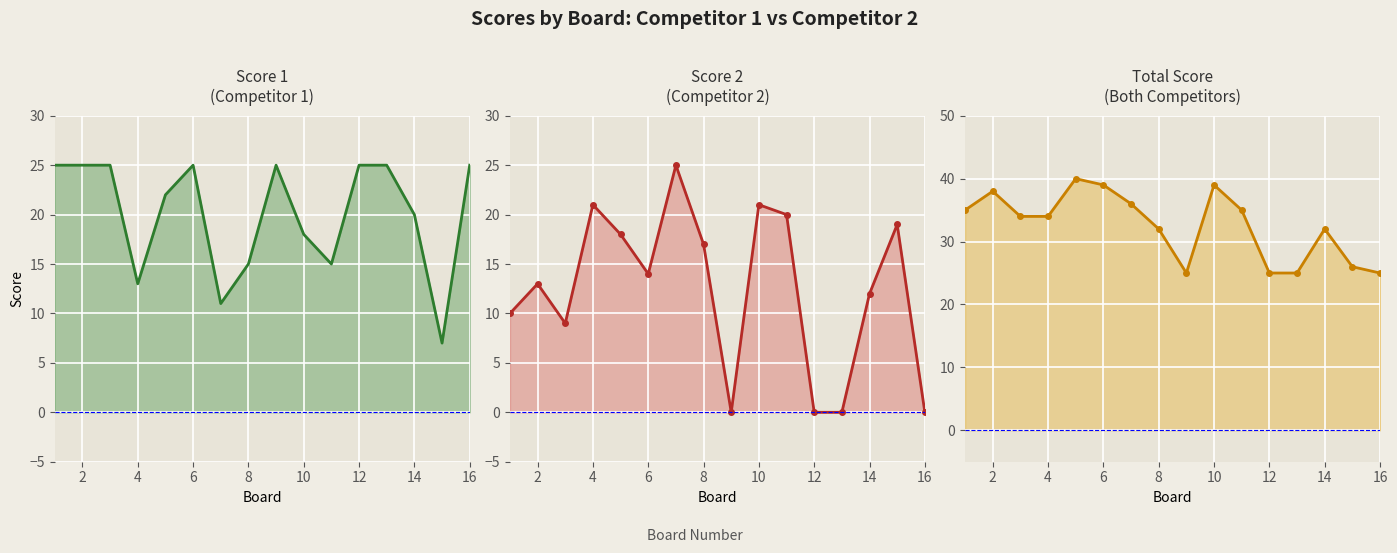

What is the maximum value shown in the chart?

40